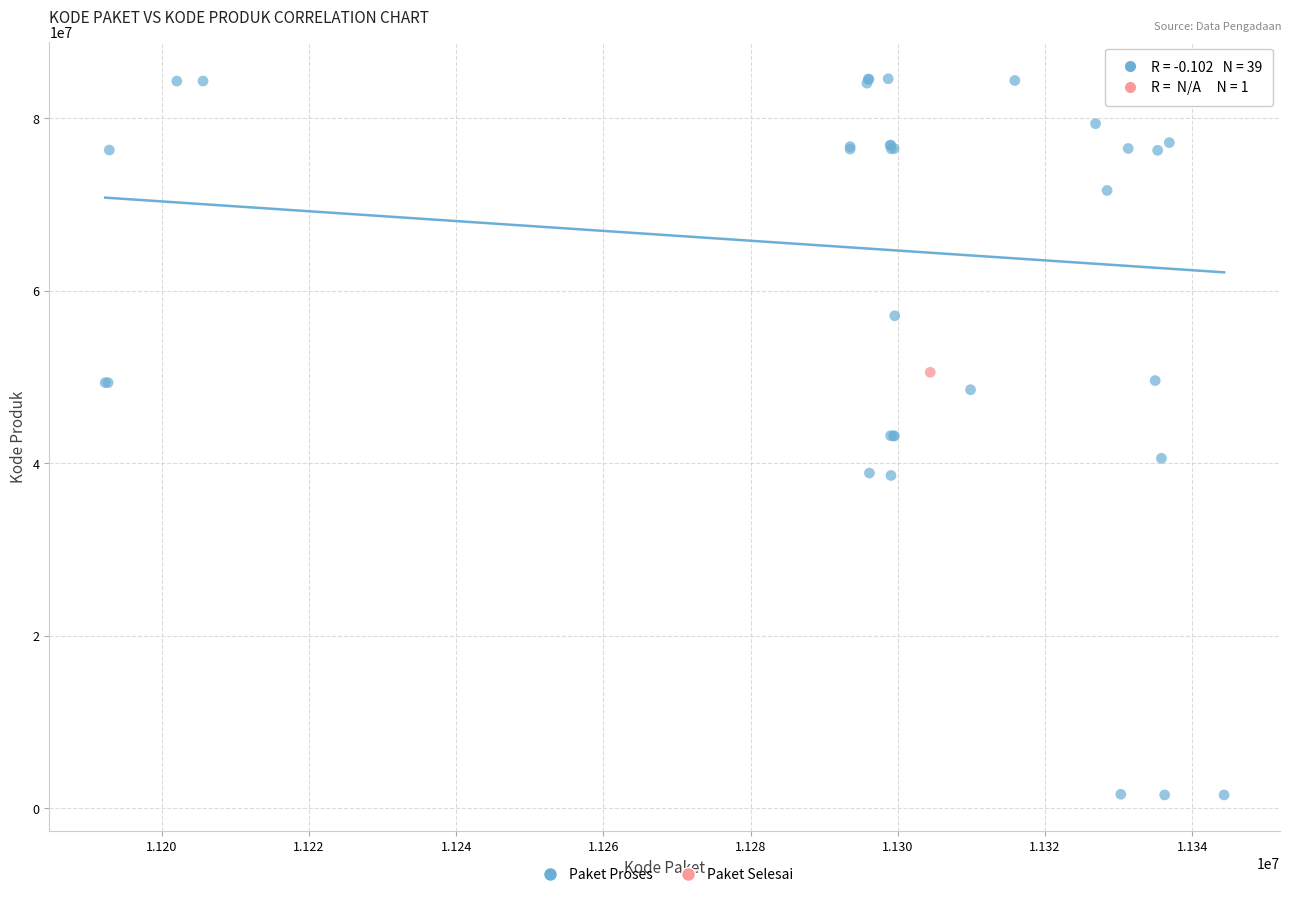

What are all the series names shown in the legend?

Paket Proses, Paket Selesai